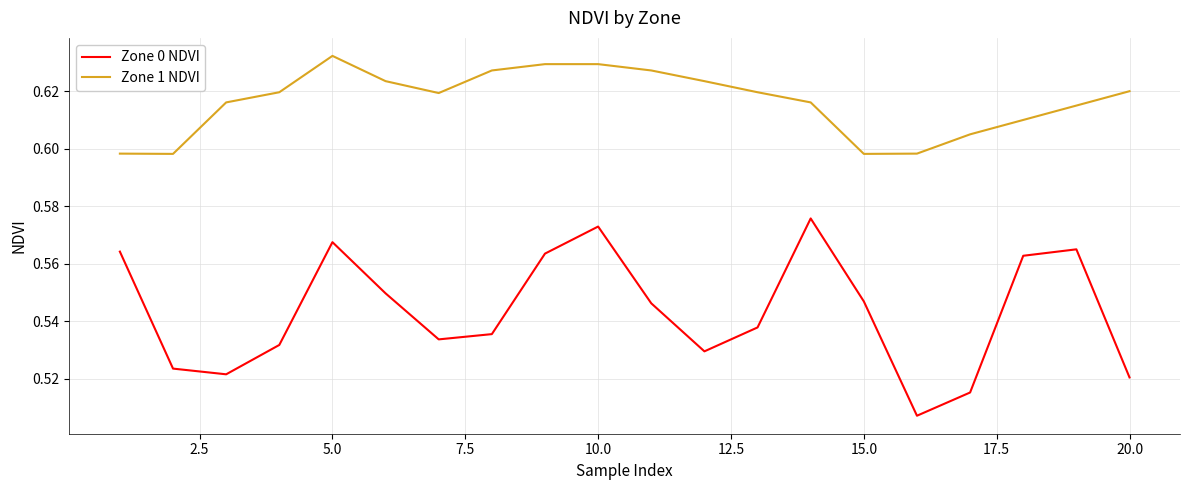

List the series in order of their peak value, lowest first.

Zone 0 NDVI, Zone 1 NDVI